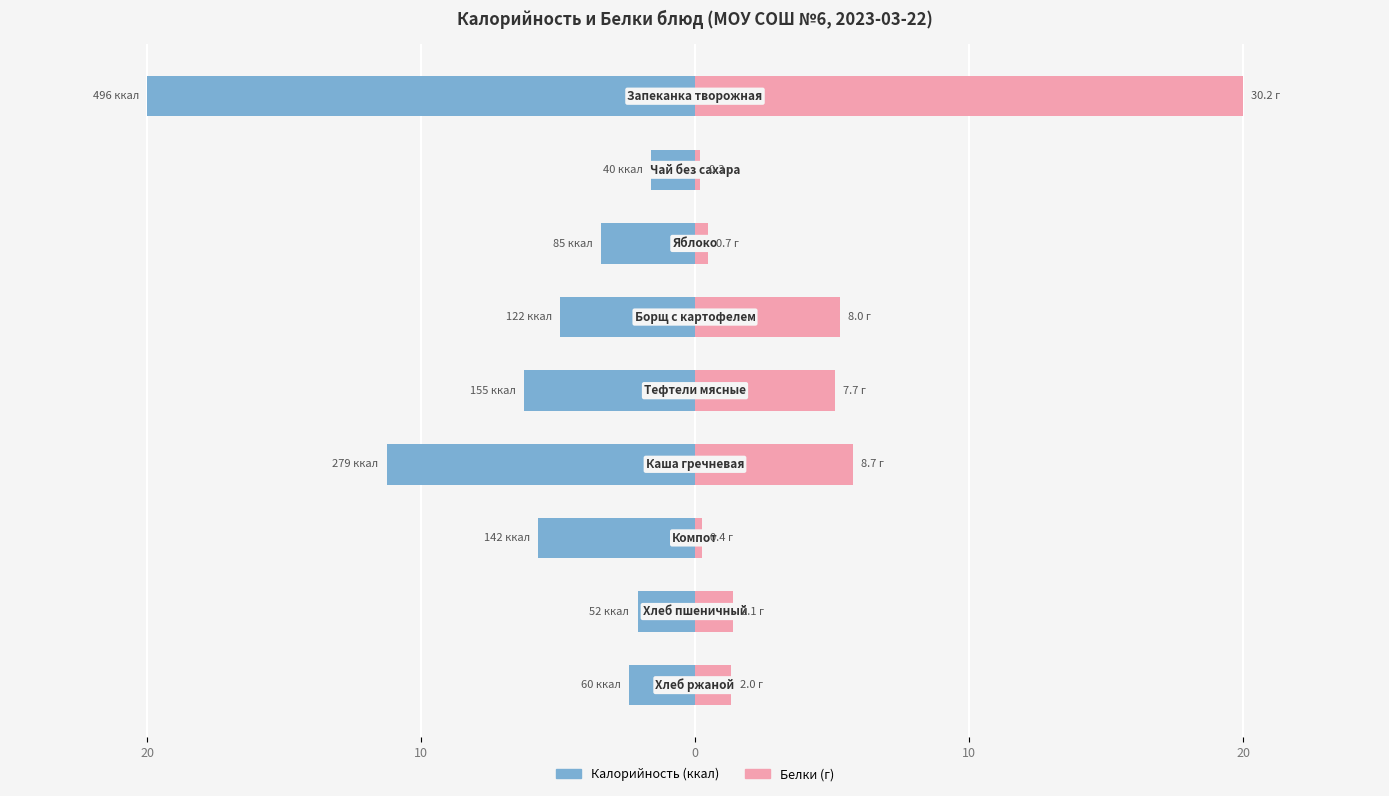

Does the chart contain stacked bars?

No